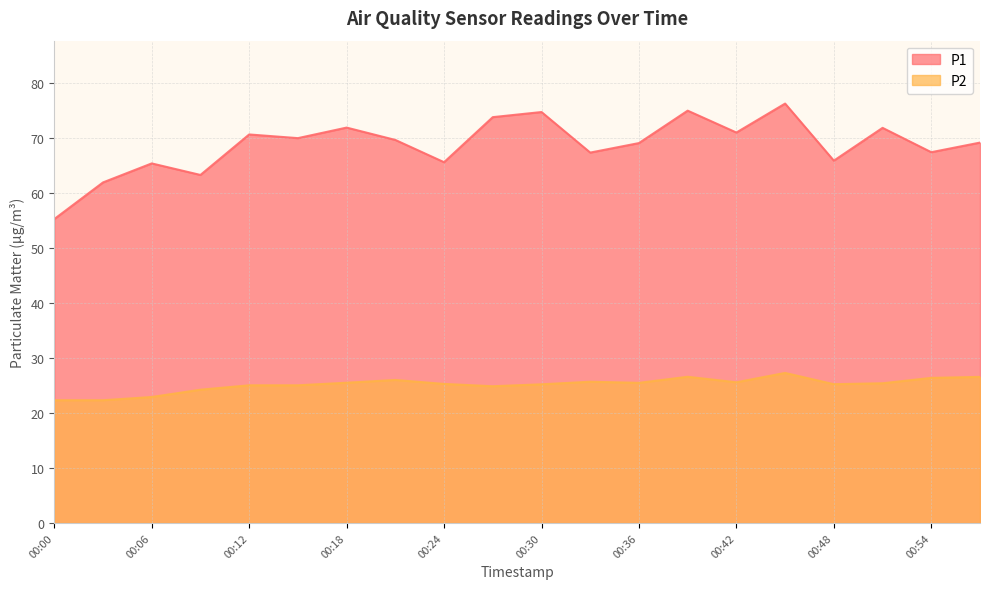

True or false: P2 and P1 cross at least once.

False